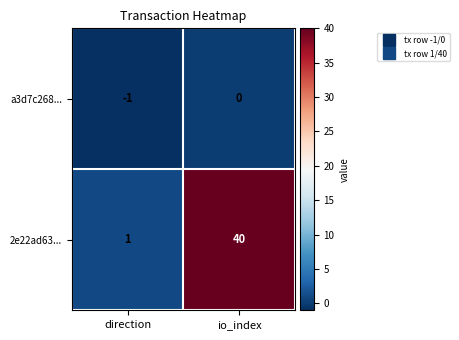

At which label does 2e22ad63... reach its peak?

io_index